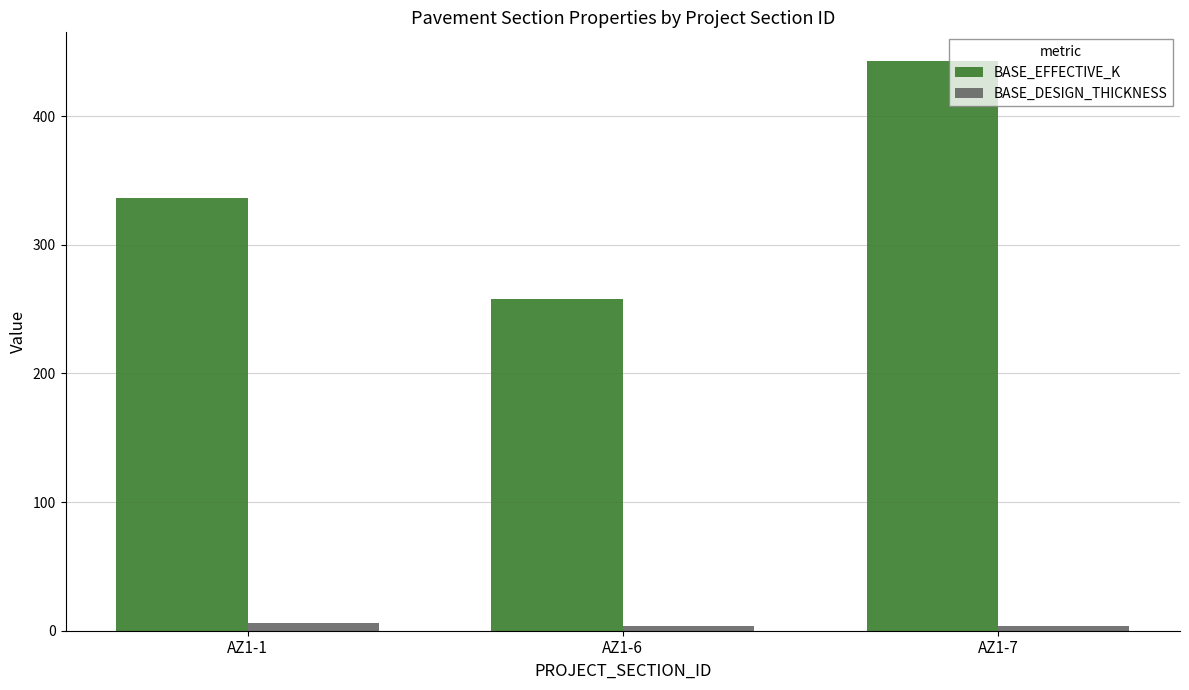

What is the difference between the highest and lowest values at AZ1-7?

439